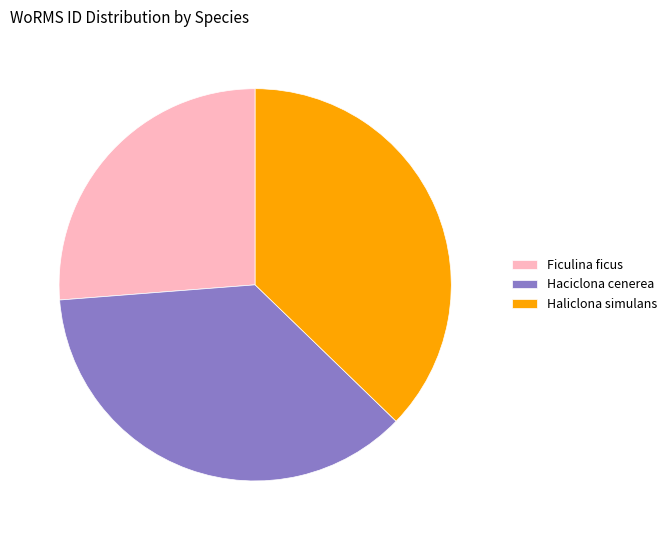

Which has a higher value, Haciclona cenerea or Ficulina ficus?

Haciclona cenerea